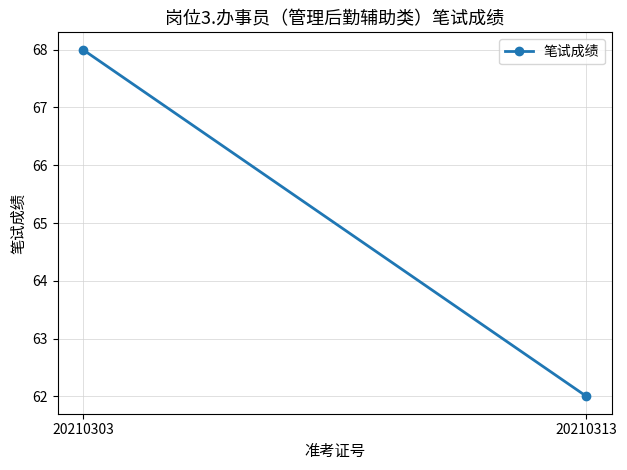

True or false: the data shows 18 at 20210313.

False